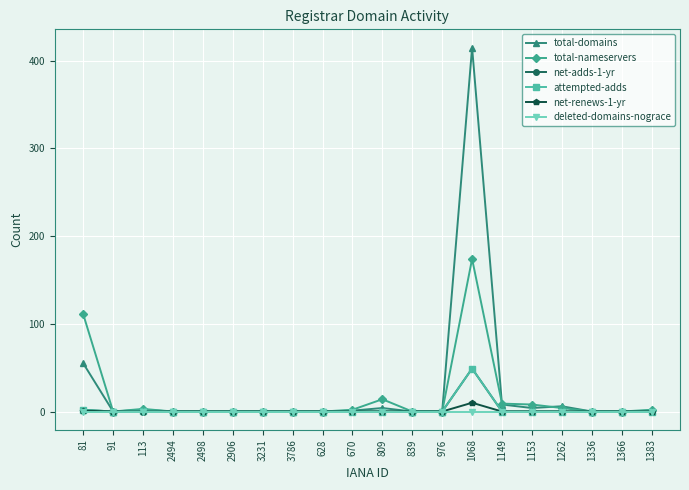

At which category is the sum across all series the highest?

1068